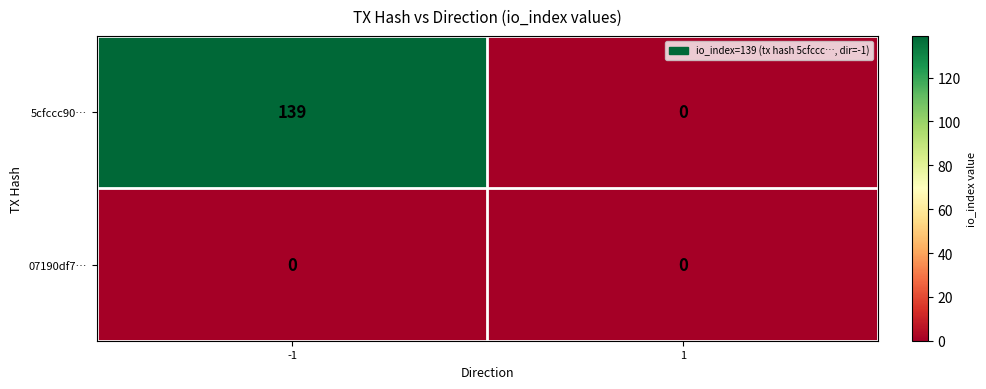

Rank the series by their maximum value, from lowest to highest.

07190df7…, 5cfccc90…